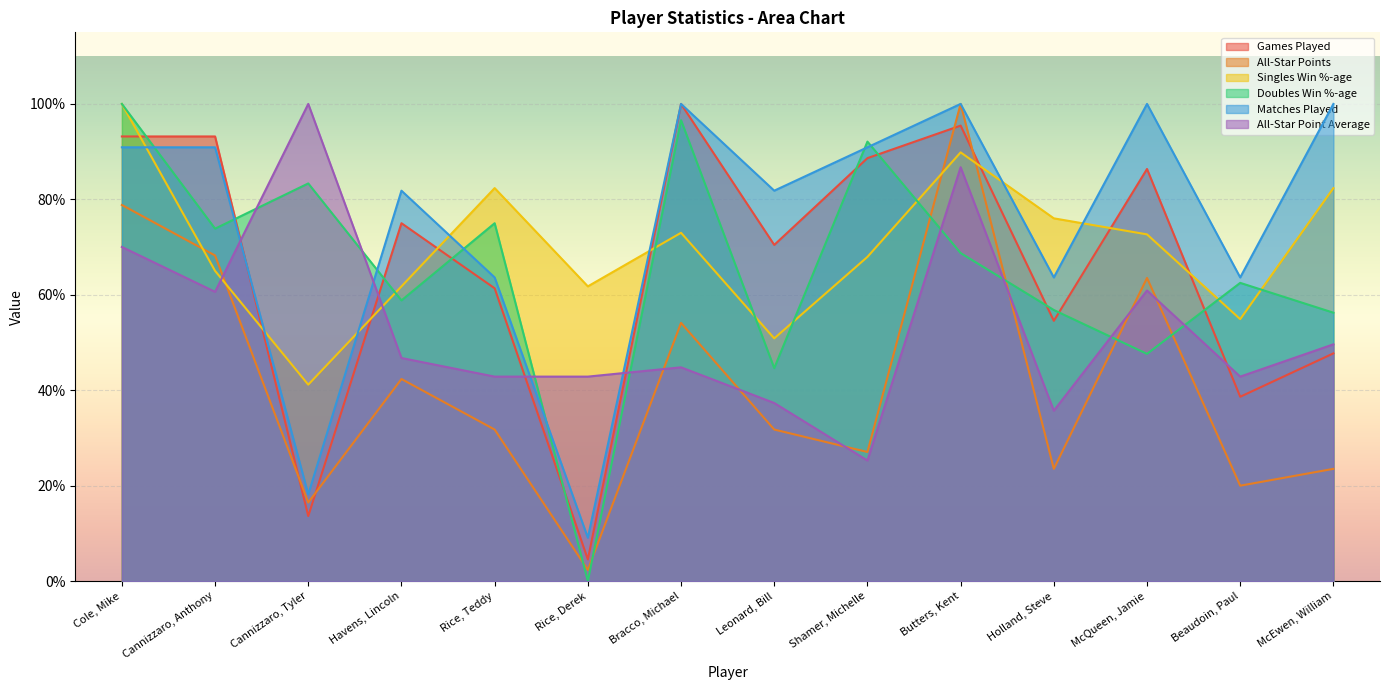

What is the difference between the maximum and minimum values in the Matches Played series?

0.9